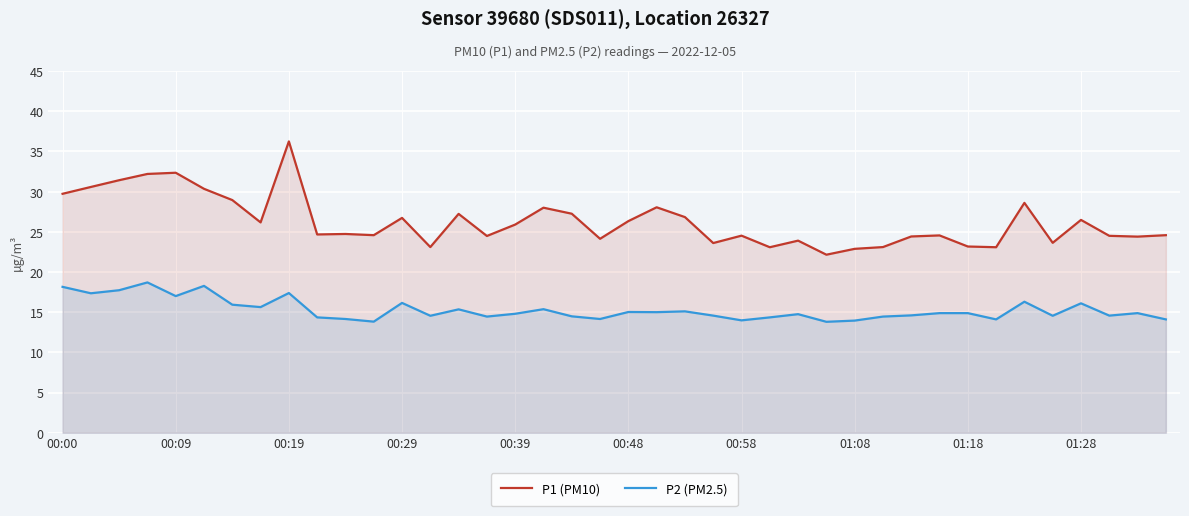

What is the smallest value displayed?

13.8